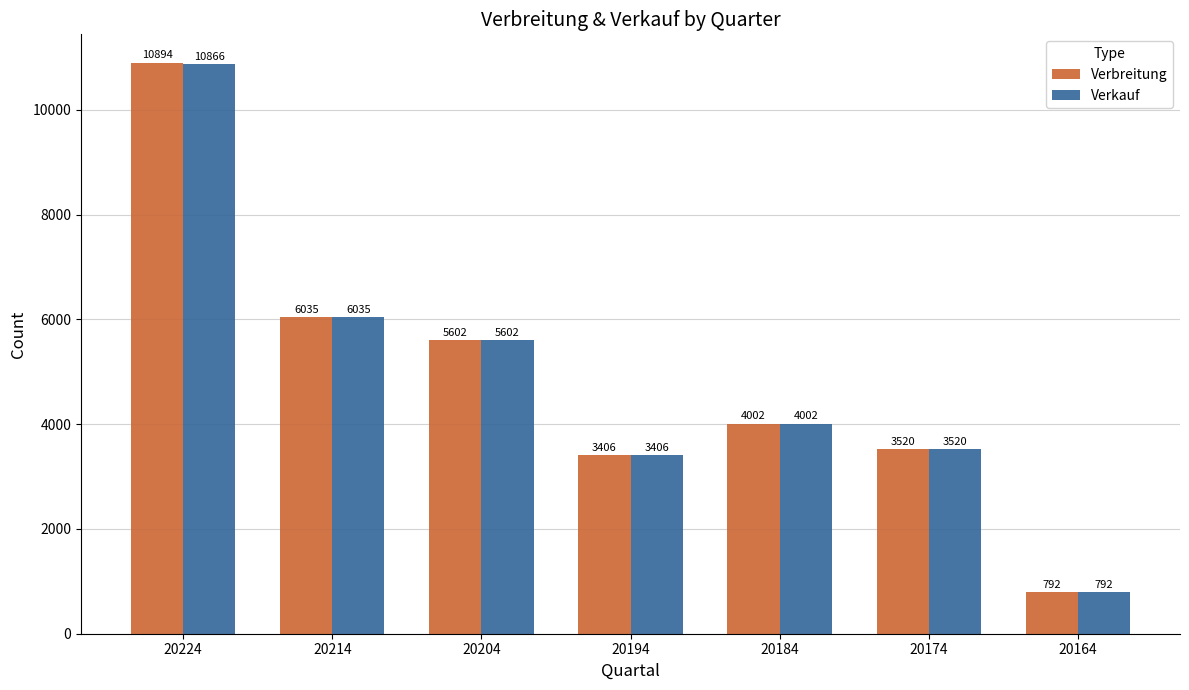

Which category has the highest value in the Verkauf series?

20224